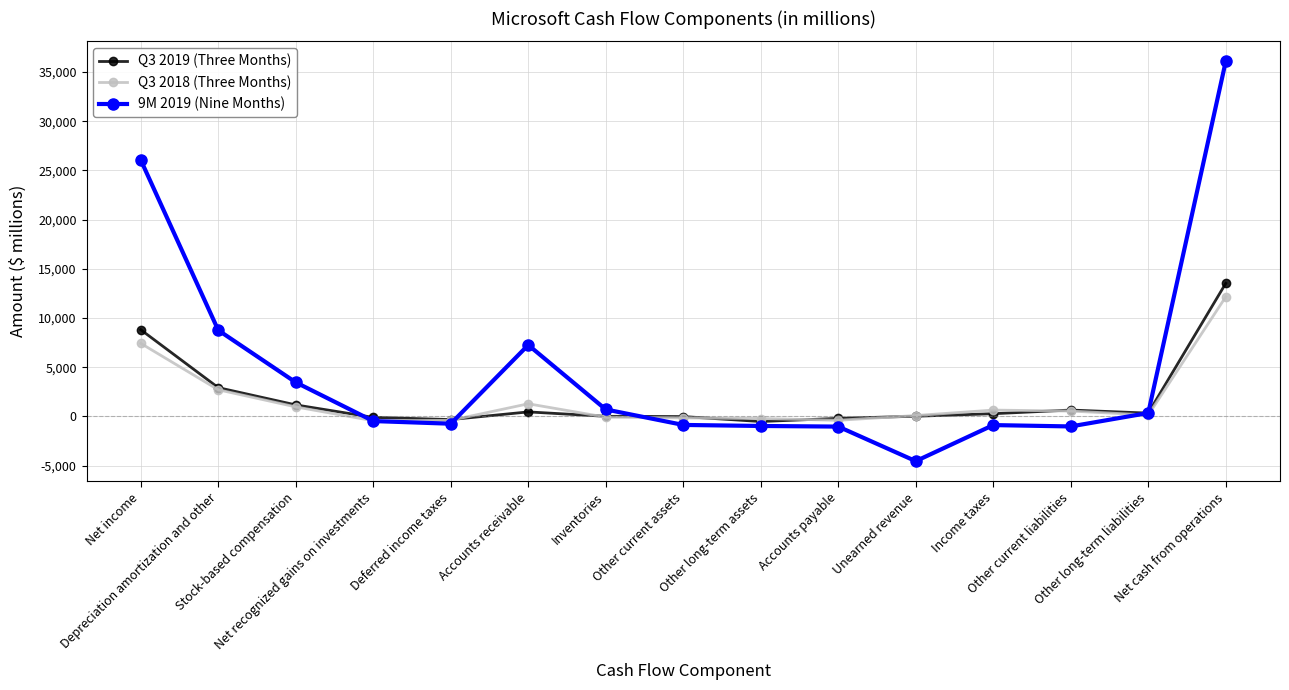

Count the number of categories in the chart.

15